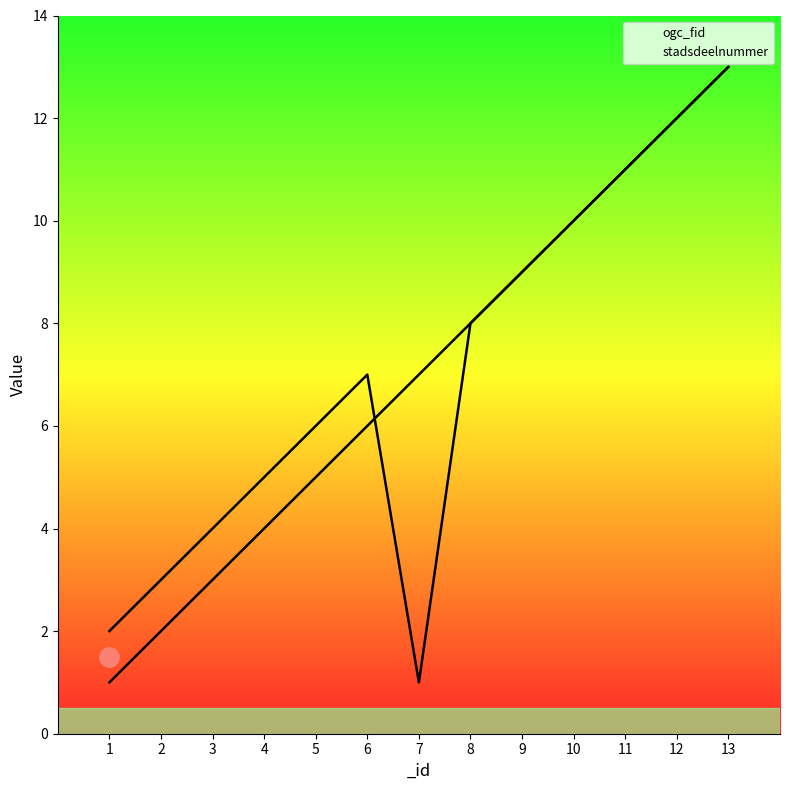

The ogc_fid series shows 10 at 6. True or false?

False